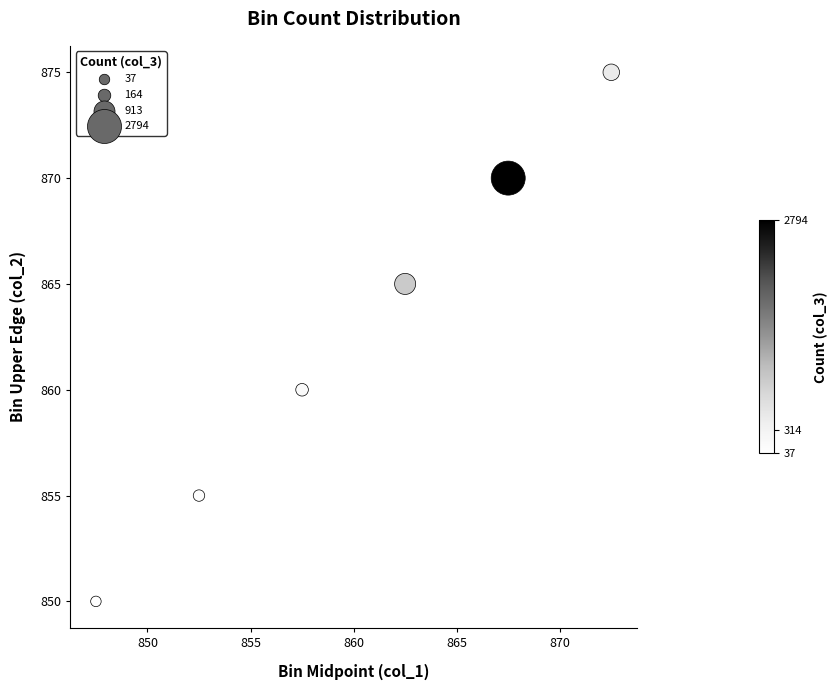

What Y value in the scatter plot is closest to 862?

860